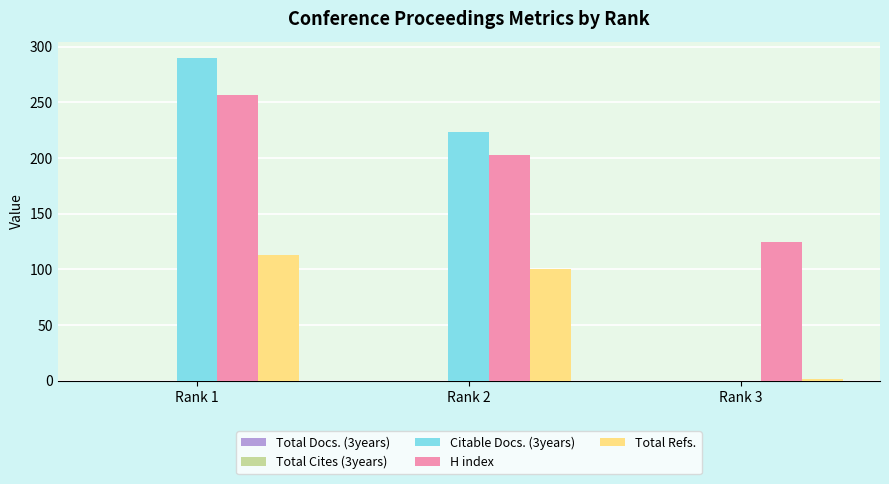

Is the value of Citable Docs. (3years) at Rank 2 greater than the value of Total Refs. at Rank 3?

Yes